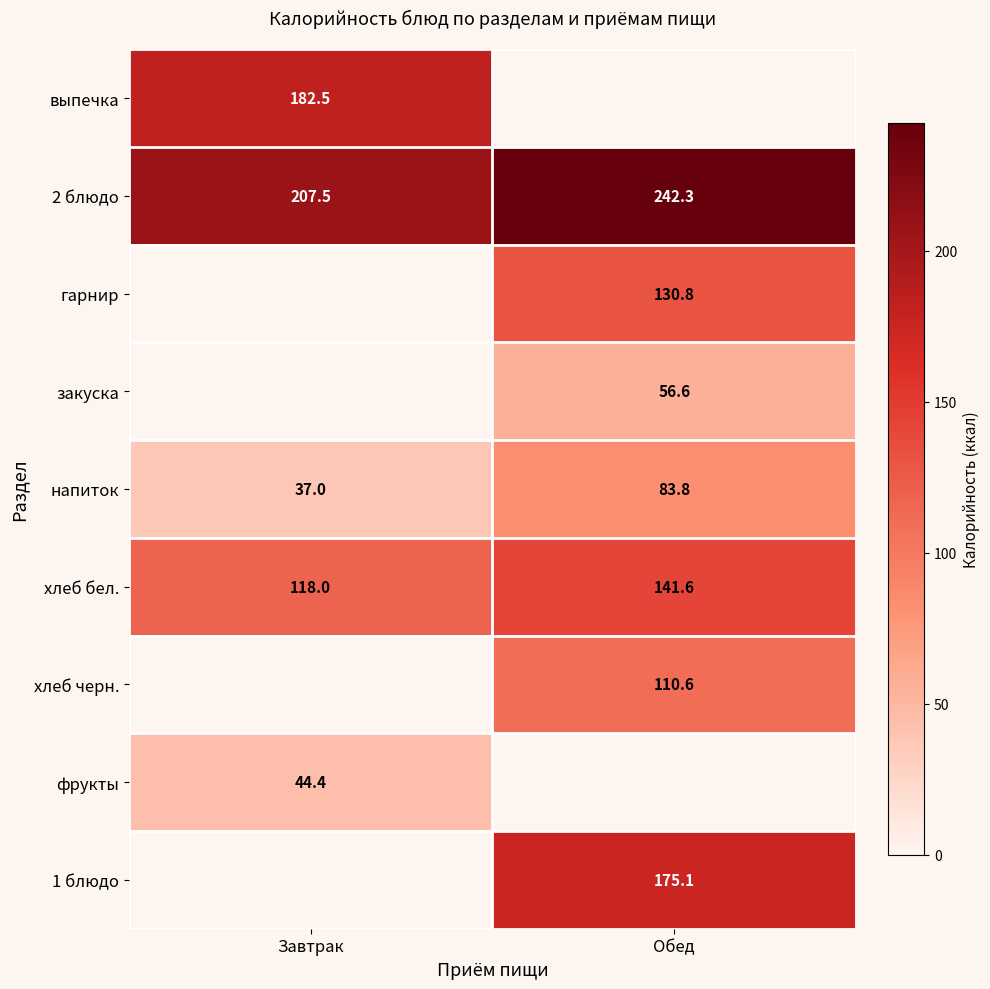

At which label does 2 блюдо reach its peak?

Обед